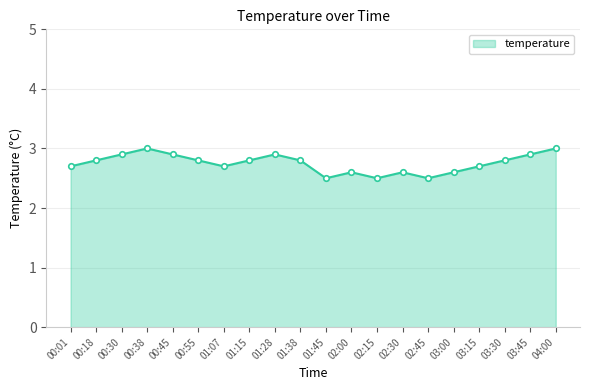

Reading left to right, what are all the values shown in this chart?

2.7	2.8	2.9	3.0	2.9	2.8	2.7	2.8	2.9	2.8	2.5	2.6	2.5	2.6	2.5	2.6	2.7	2.8	2.9	3.0